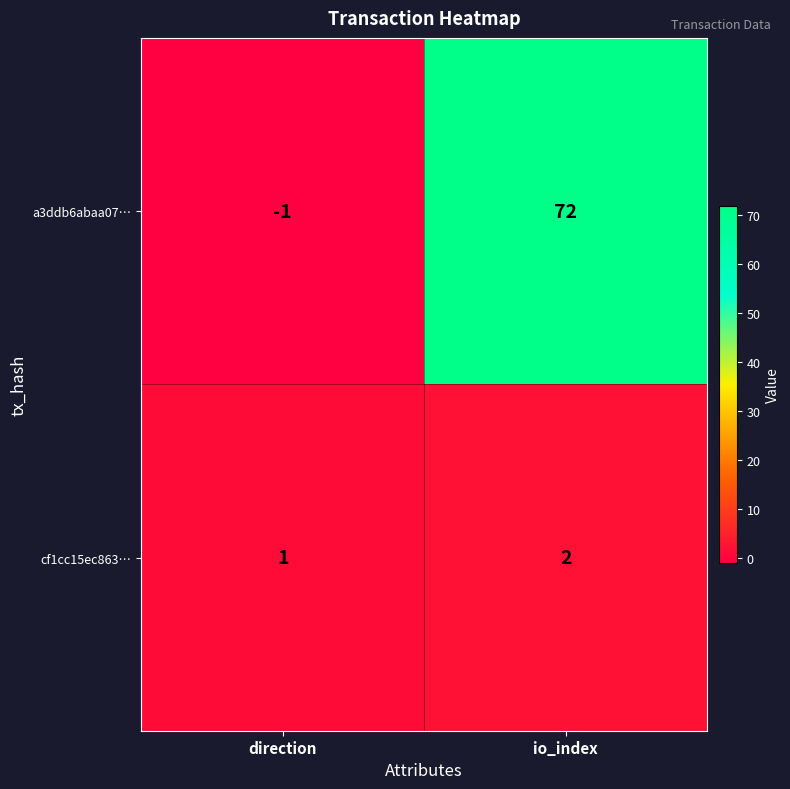

At io_index, list the series in order from largest to smallest.

a3ddb6abaa07…, cf1cc15ec863…